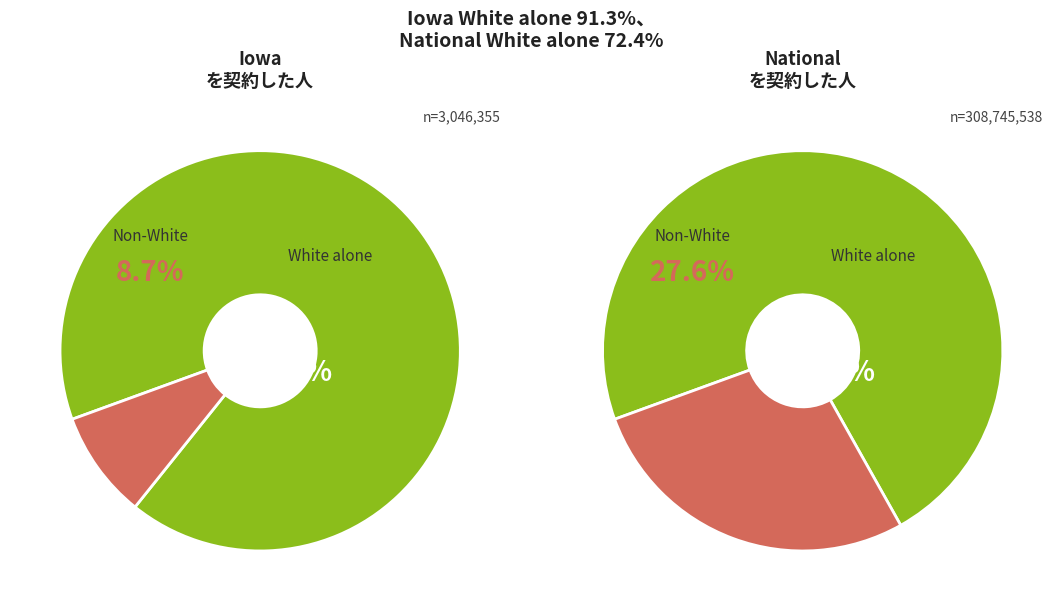

Is there any slice that represents more than half of the pie?

Yes